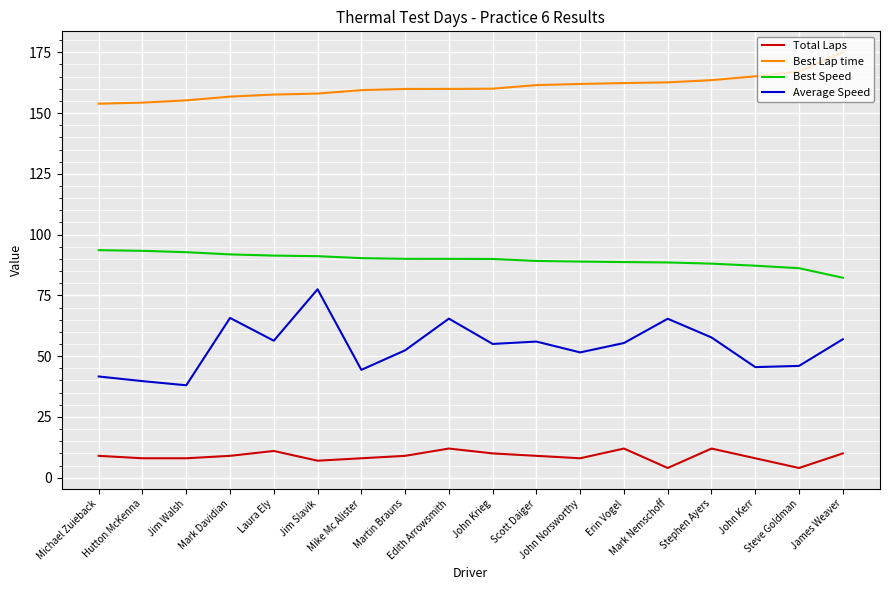

Which series has the largest range (max minus min)?

Average Speed